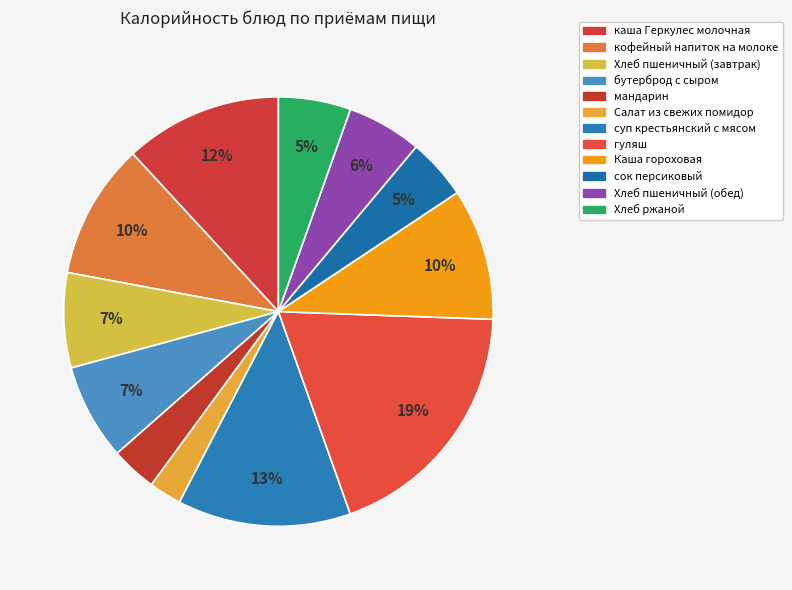

Count the number of slices in the pie.

12